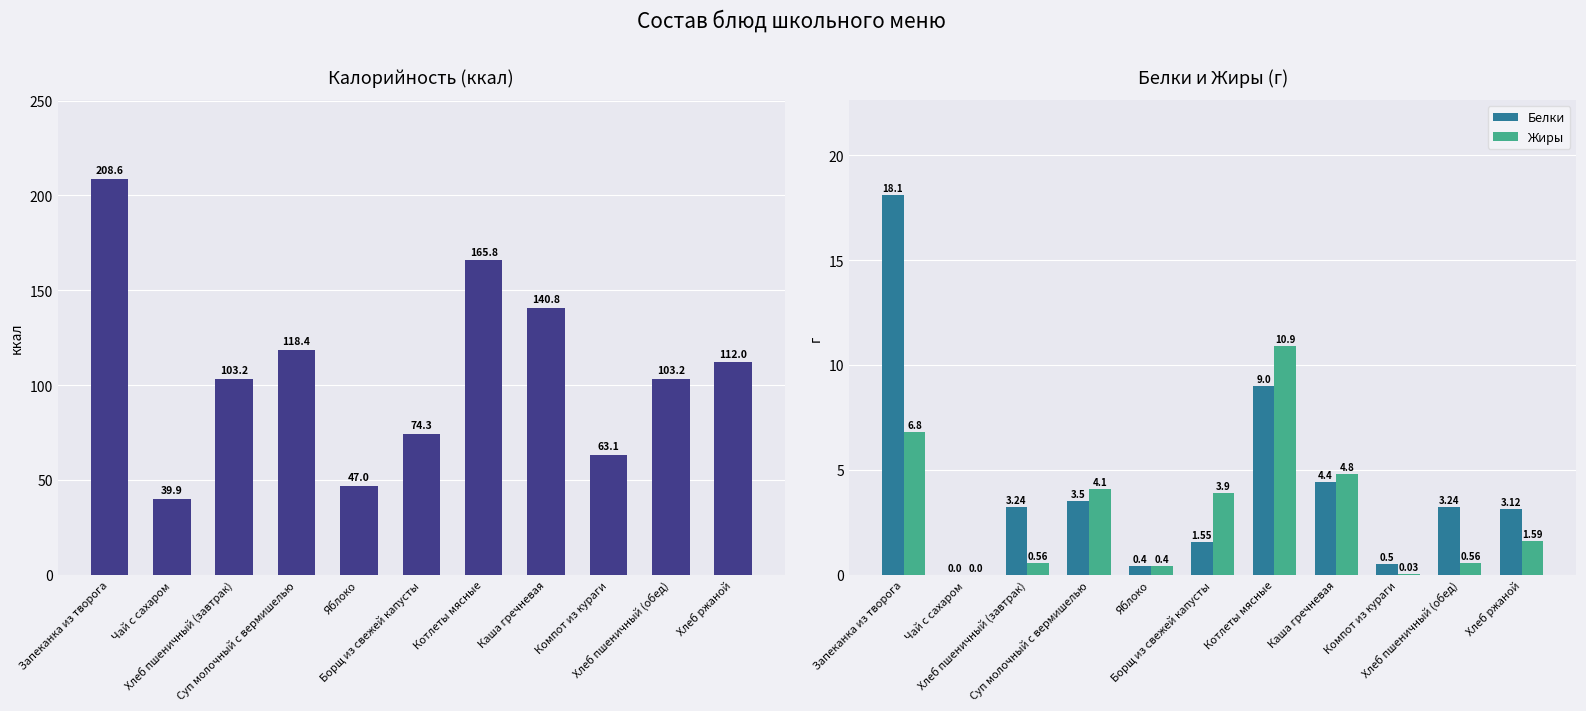

Which series has the largest total across all categories?

Калорийность